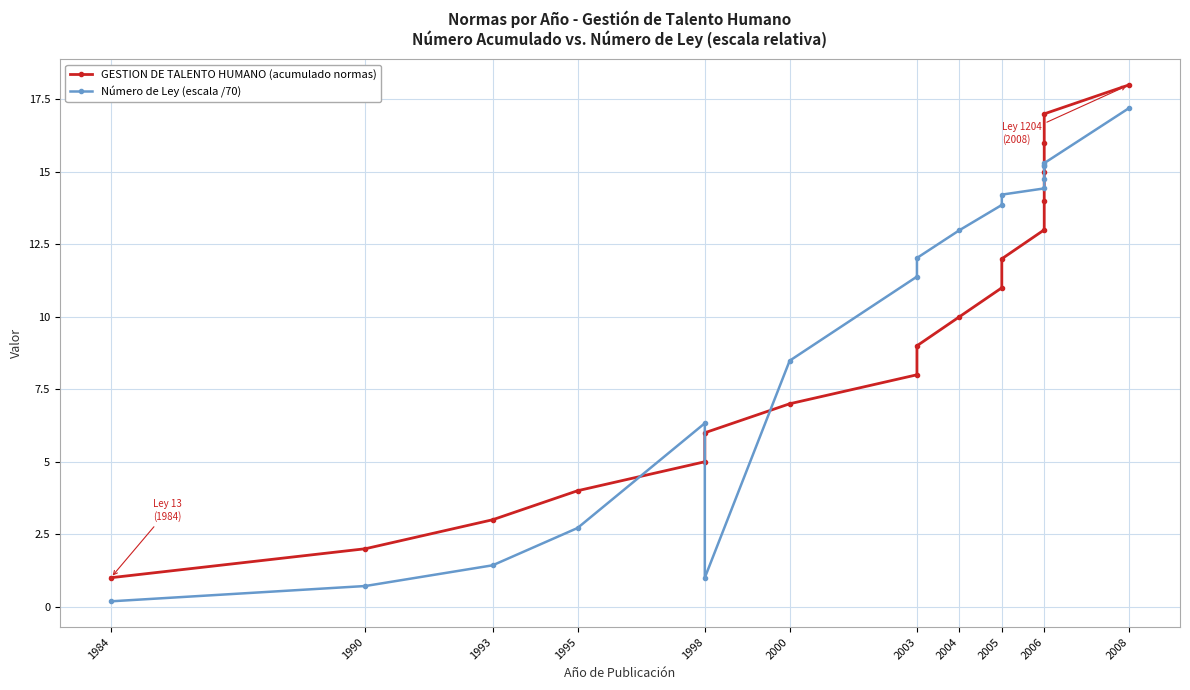

At 1995, list the series in order from smallest to largest.

Número de Ley (escala /70), GESTION DE TALENTO HUMANO (acumulado normas)